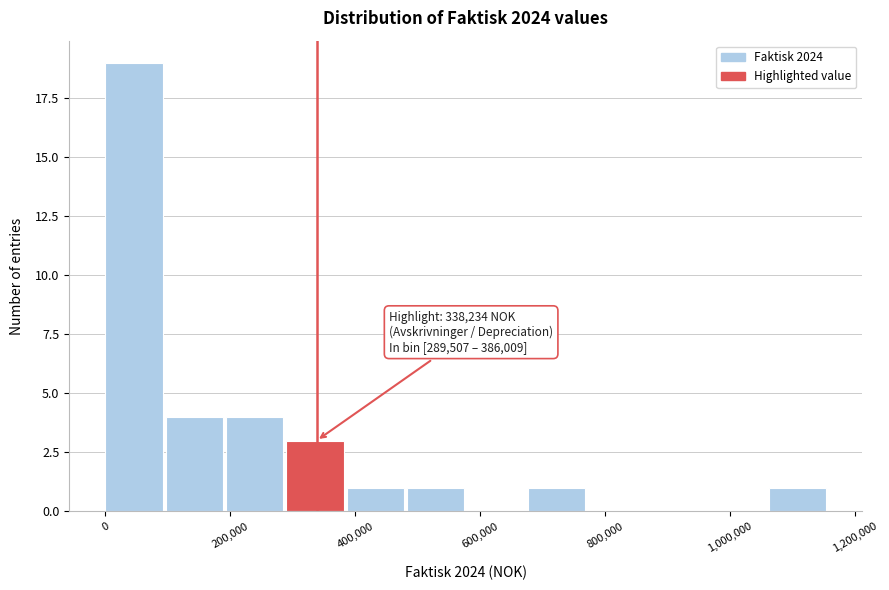

Over which range of the x-axis is the bar tallest?

0 to 100000